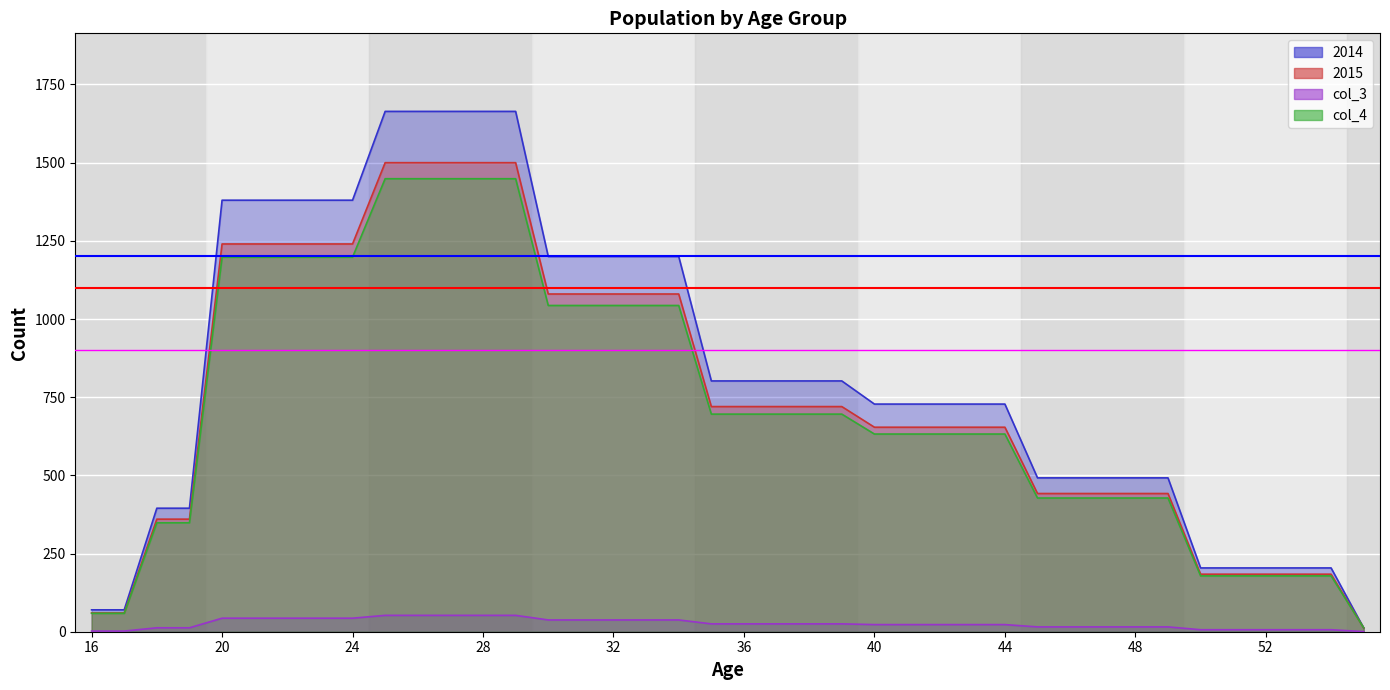

True or false: 2014 and 2015 intersect in this chart.

False